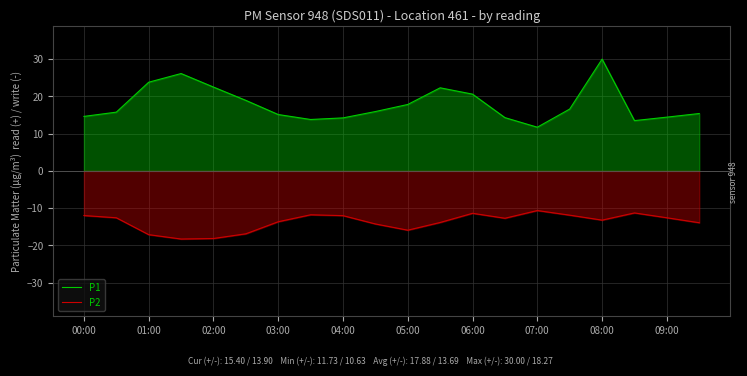

True or false: P1 and P2 cross at least once.

False